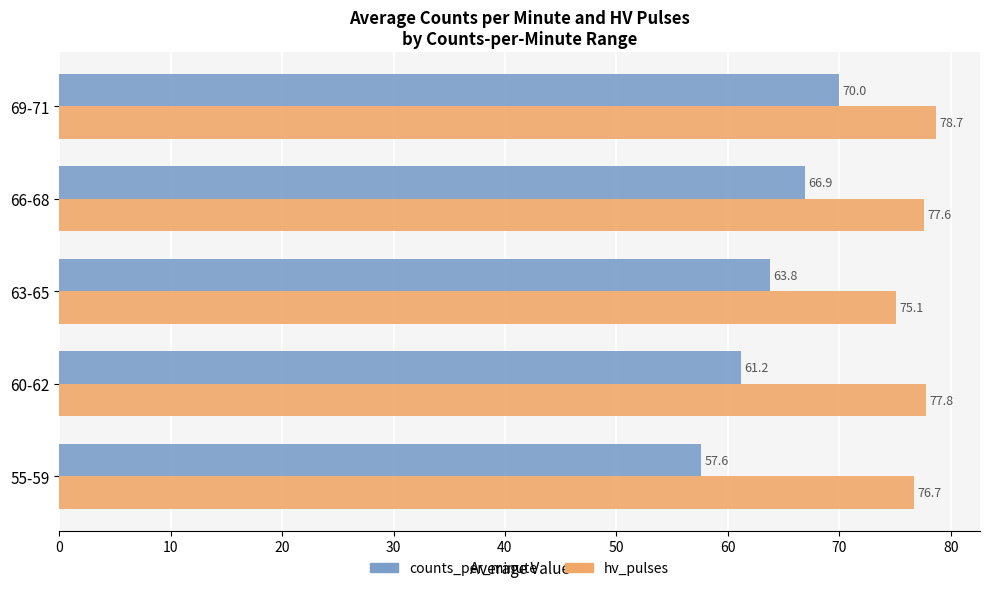

At which category is the sum across all series the highest?

69-71